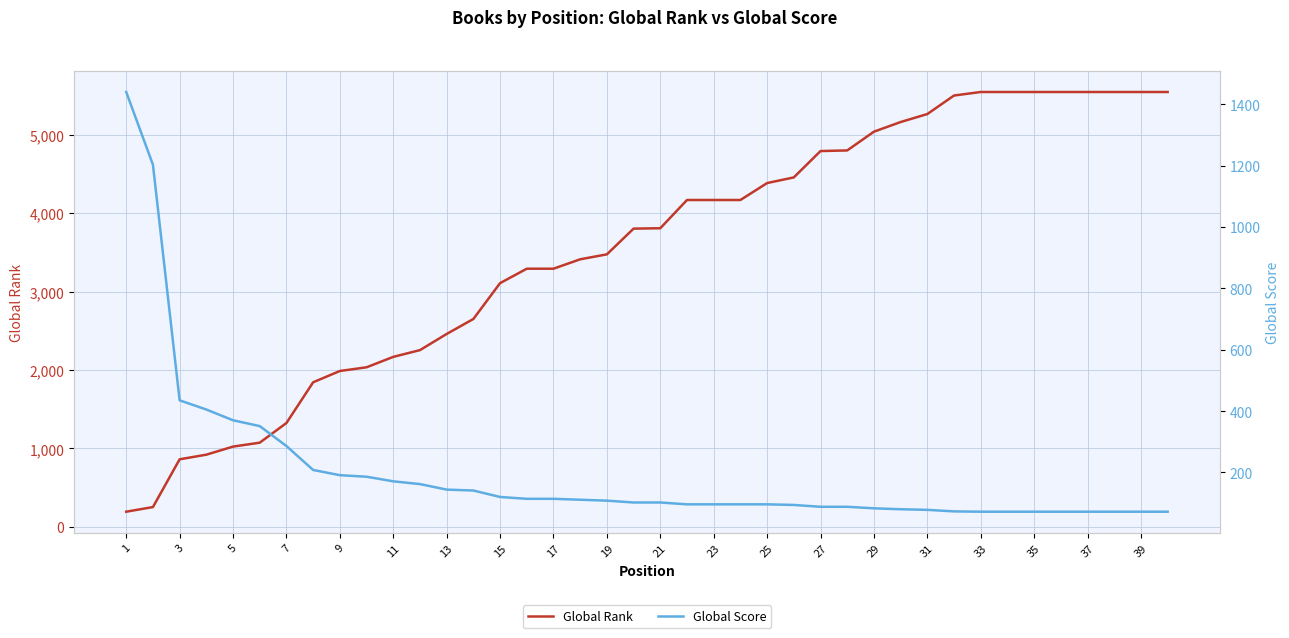

What is the maximum value for Global Rank?

5545